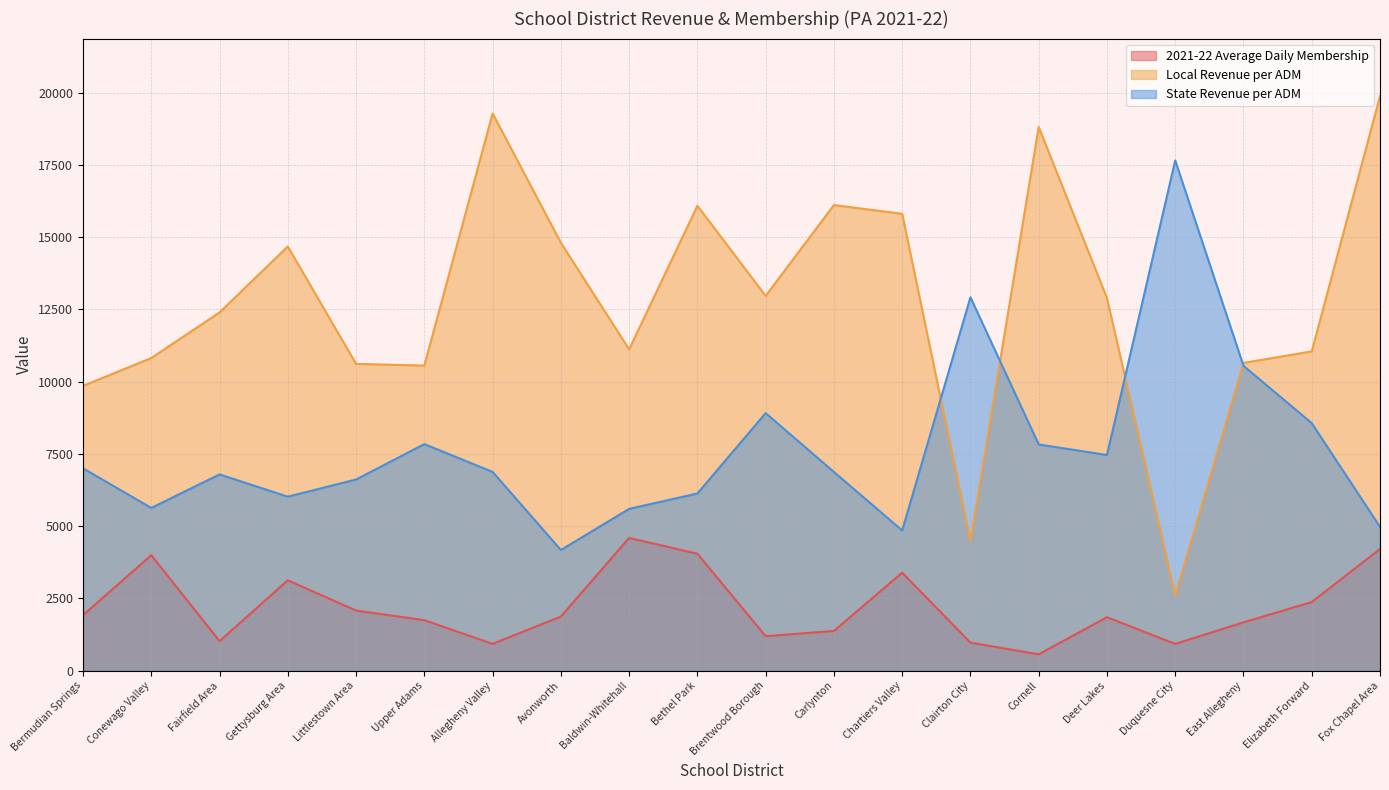

How many values in the 2021-22 Average Daily Membership series are below 1873?

10